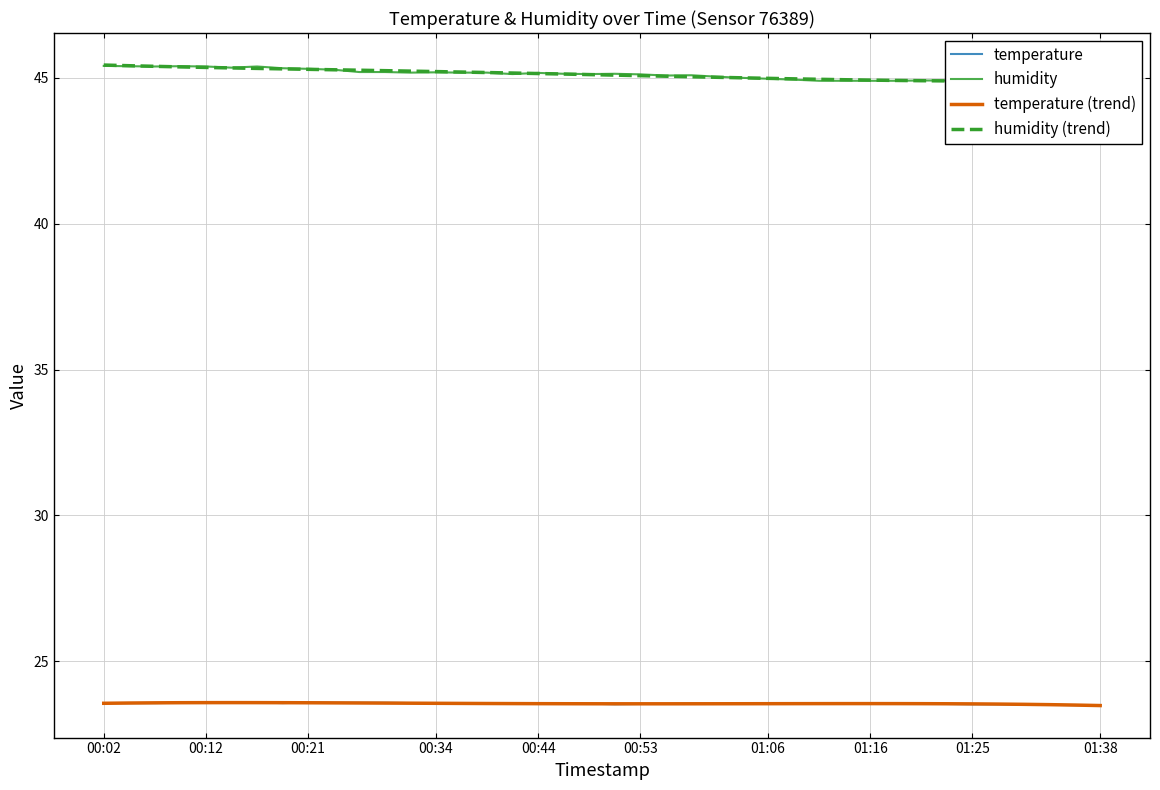

How many series are shown in this chart?

4